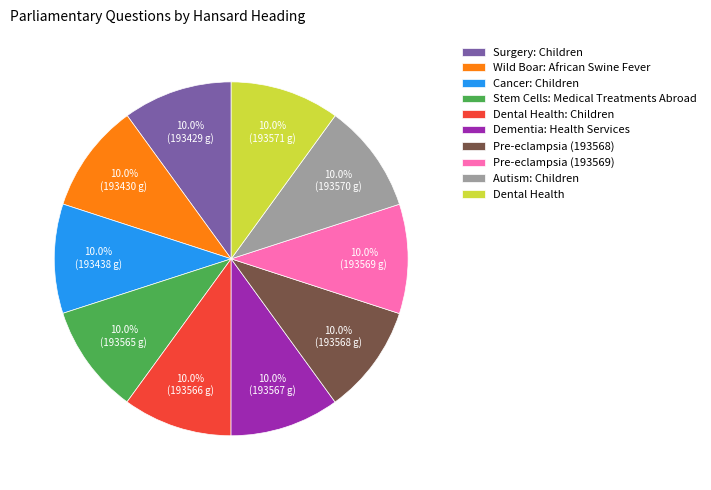

To the nearest percent, what is the average slice percentage?

10%